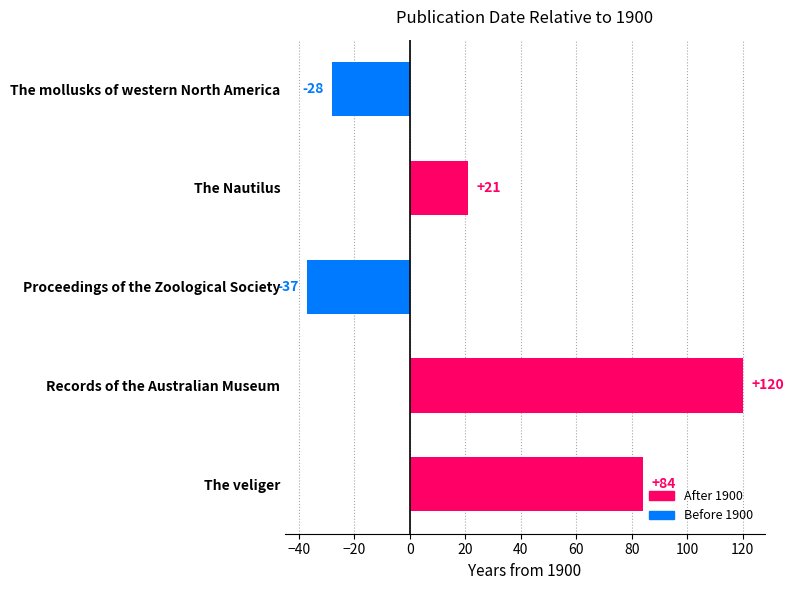

How many values are below 21?

2